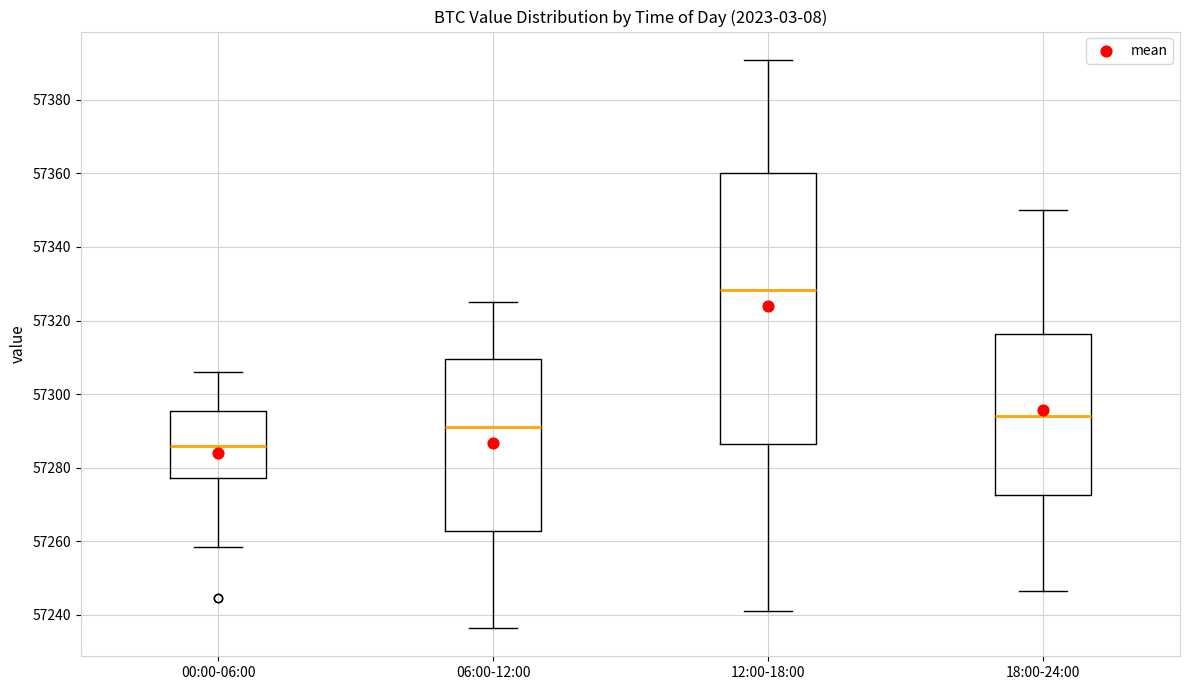

Reading left to right, read every box against the y-axis: the position of its median line, the range the box covers, and the ends of its whiskers. The values are not printed on the chart, so give them approximately, as read against the axis.

00:00-06:00: median 57286, box 57278 to 57296, whiskers 57258 to 57306
06:00-12:00: median 57290, box 57262 to 57310, whiskers 57236 to 57326
12:00-18:00: median 57328, box 57286 to 57360, whiskers 57242 to 57390
18:00-24:00: median 57294, box 57272 to 57316, whiskers 57246 to 57350